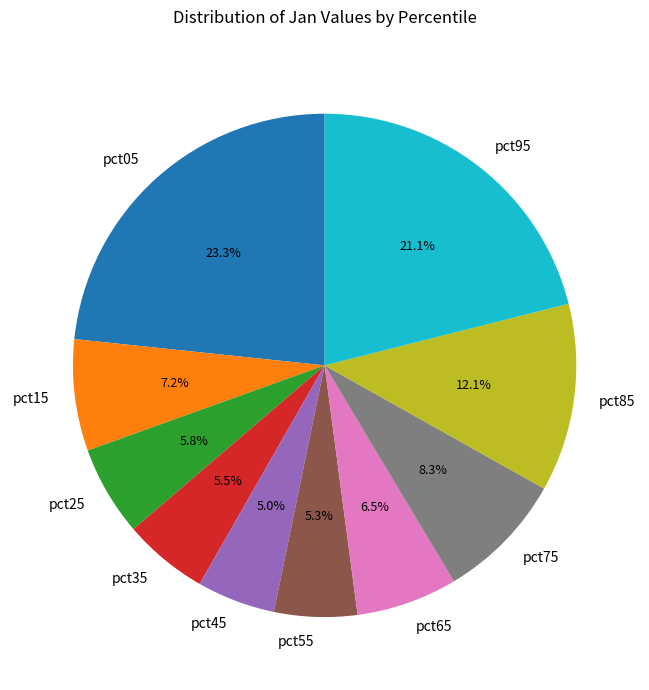

Which category has the biggest portion of the pie?

pct05